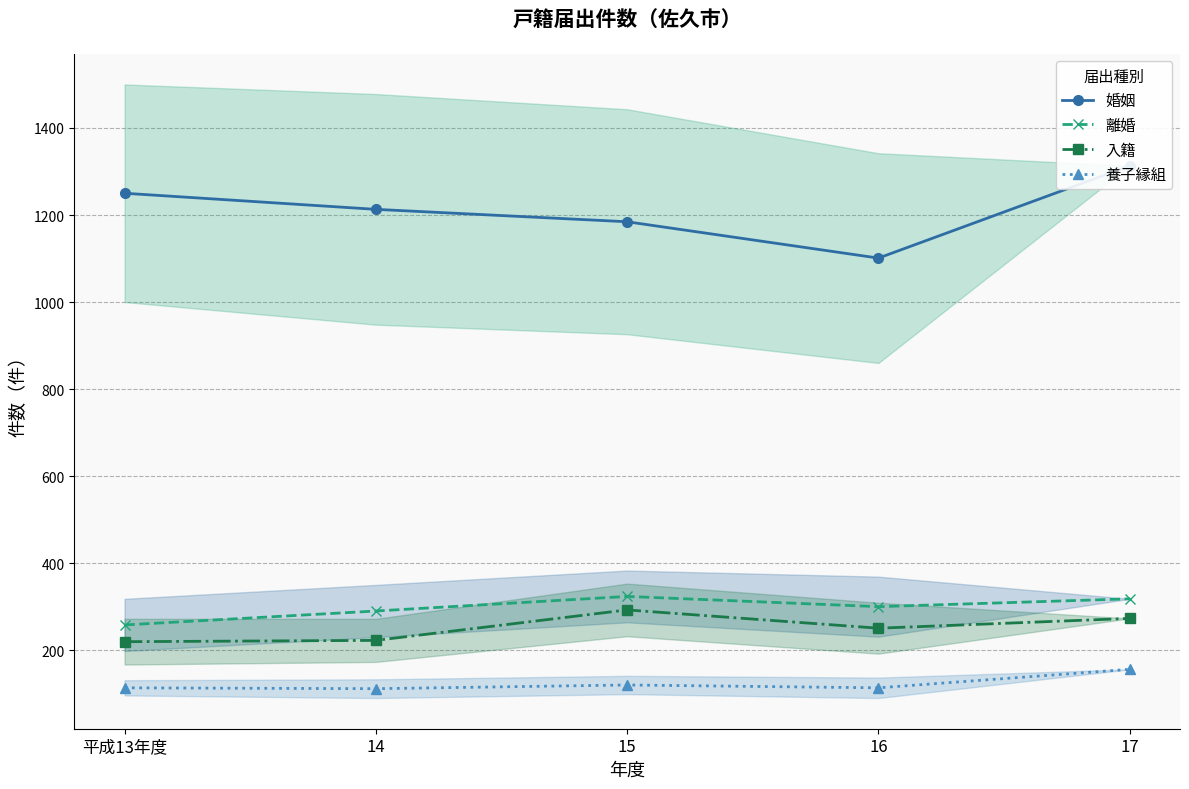

What is the difference between the maximum and minimum values in the 離婚 series?

65.5